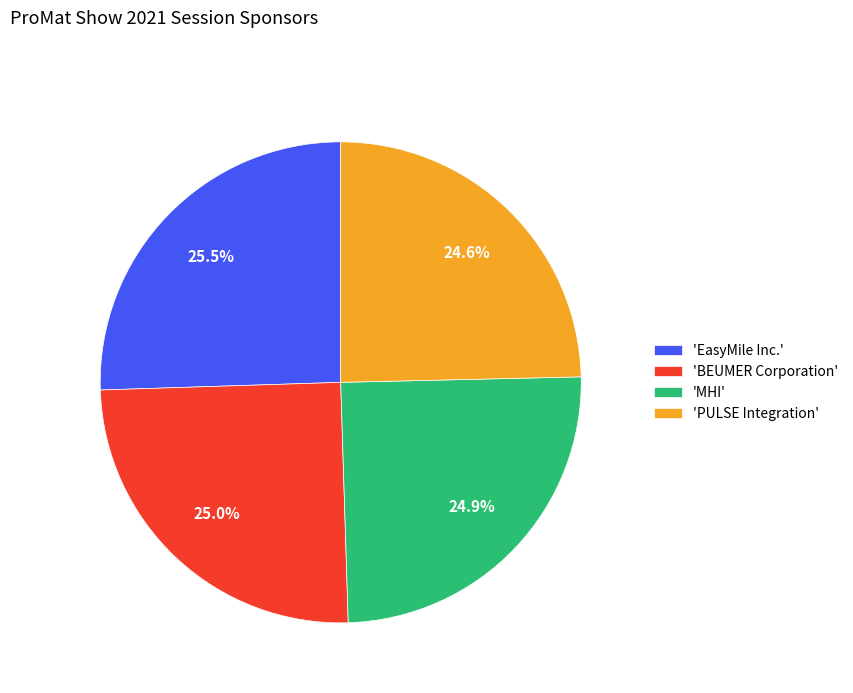

What is the ratio of the value at 'BEUMER Corporation' to the value at 'MHI'?

1.0